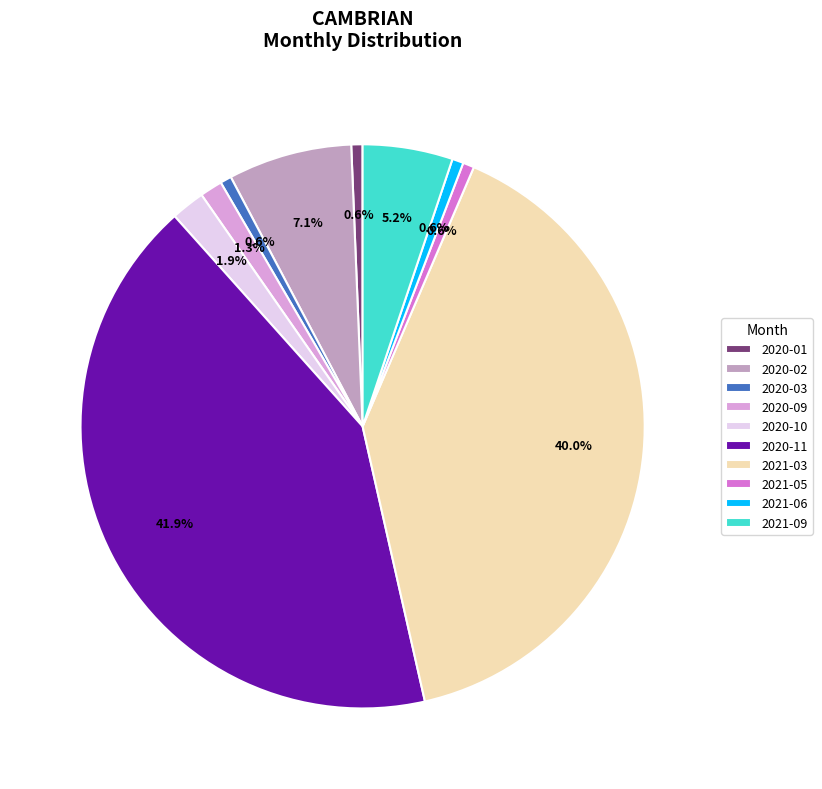

Approximately how many times larger is the value at 2020-11 compared to 2020-02?

5.9